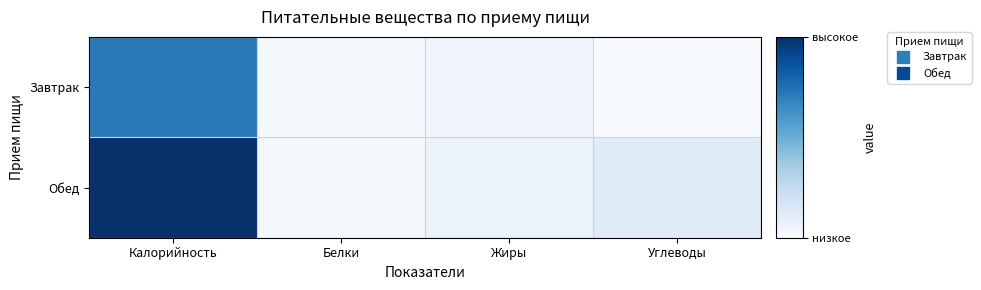

Reading left to right, what are all the values shown in this chart?

Завтрак: Калорийность=0.7	Белки=0.0	Жиры=0.0	Углеводы=0.0
Обед: Калорийность=1.0	Белки=0.0	Жиры=0.1	Углеводы=0.1